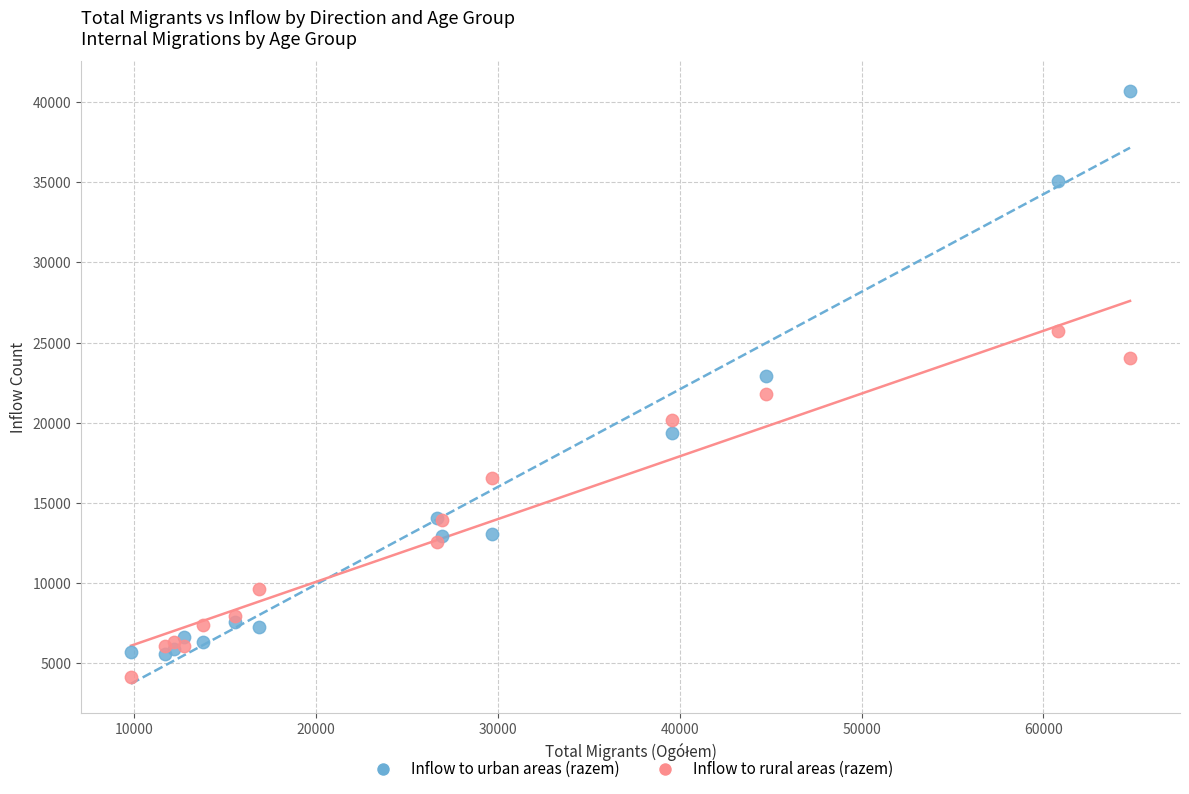

What are all the series names shown in the legend?

Inflow to urban areas (razem), Inflow to rural areas (razem)